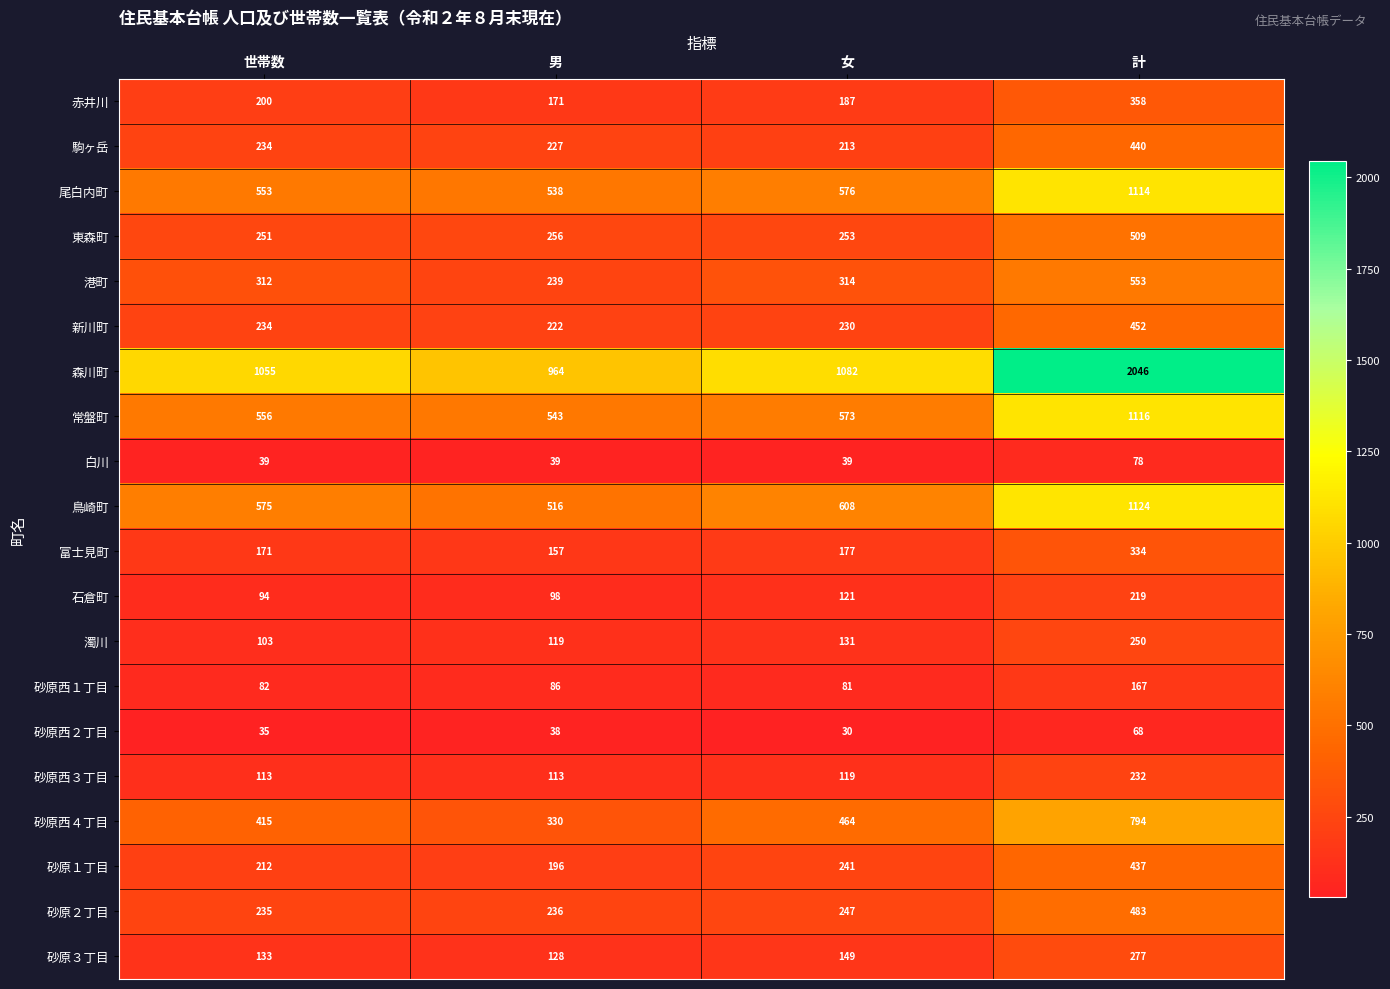

What is the greatest value displayed?

2046